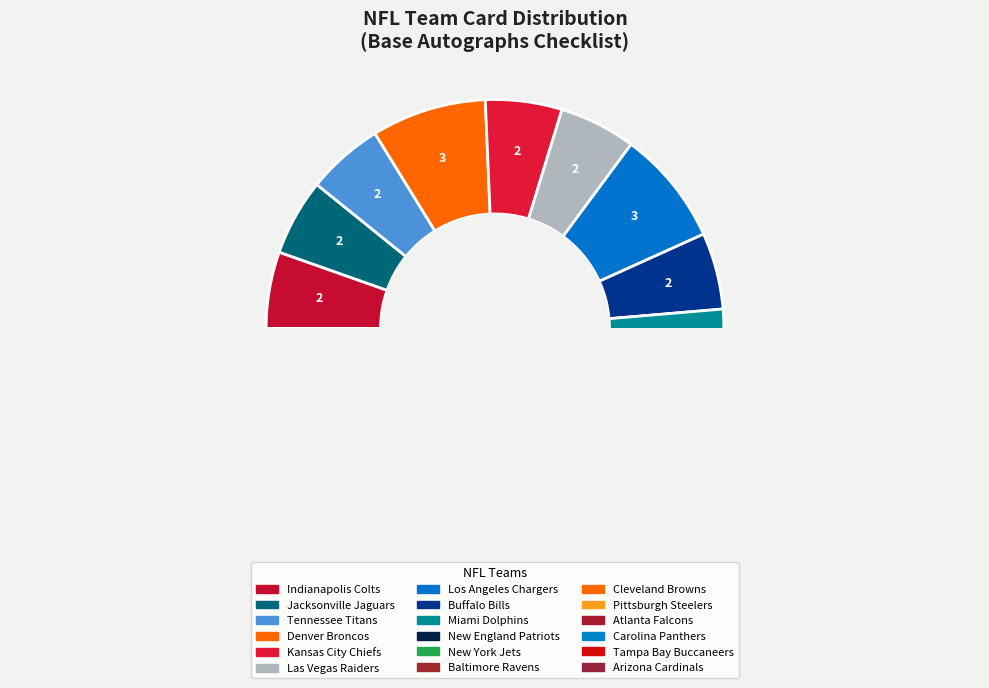

What percentage do Jacksonville Jaguars and Cleveland Browns together represent?

10.8%